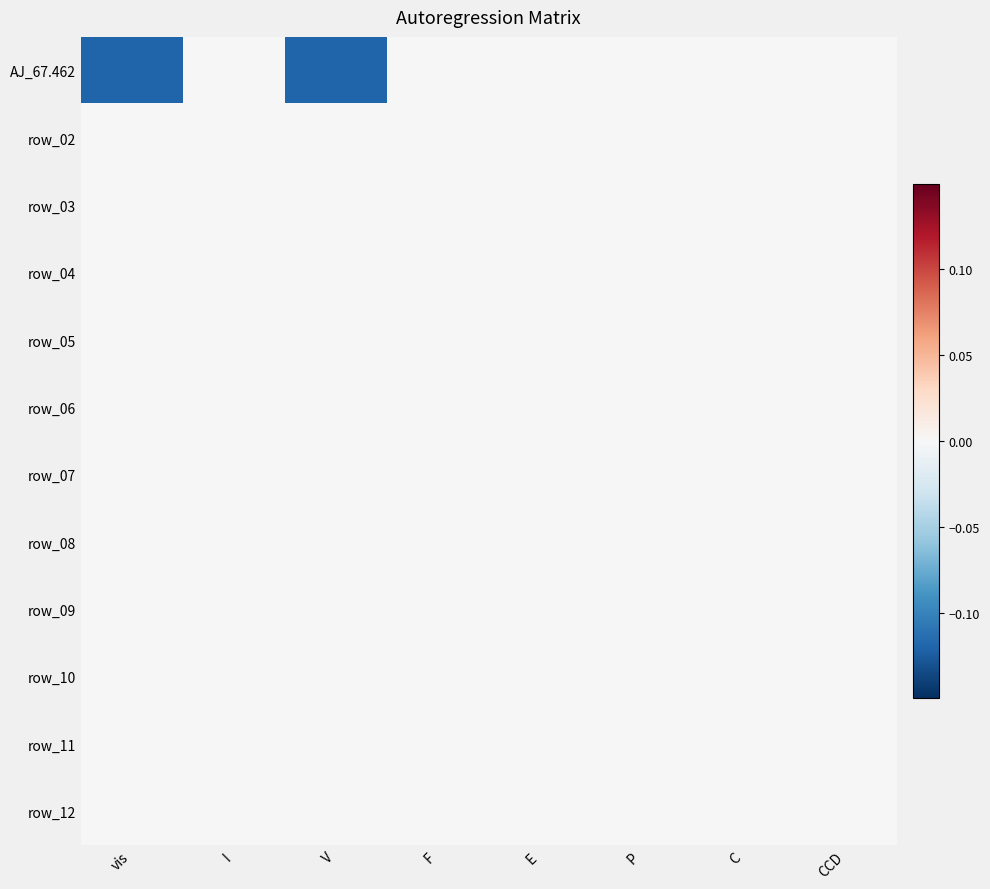

At which category is the sum across all series the highest?

I